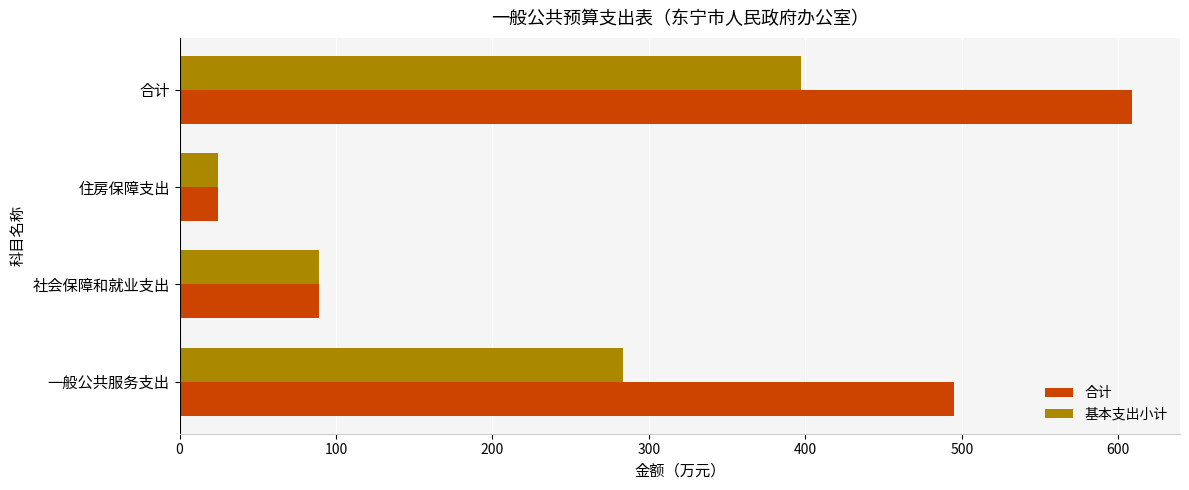

True or false: 合计 has a value of 944.9 at 合计.

False